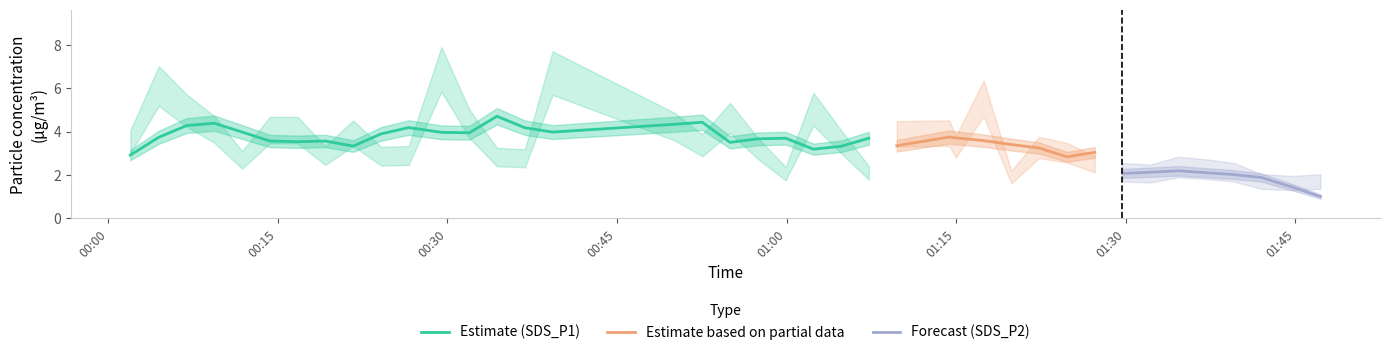

What is the minimum value for Estimate (SDS_P1)?

2.9